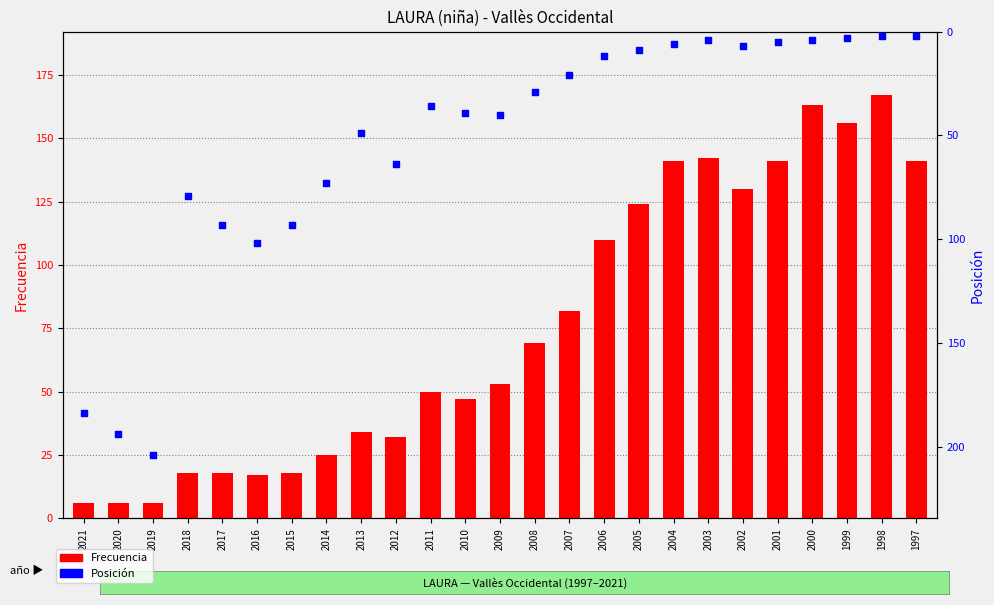

Which series reaches the maximum Y coordinate?

Posición